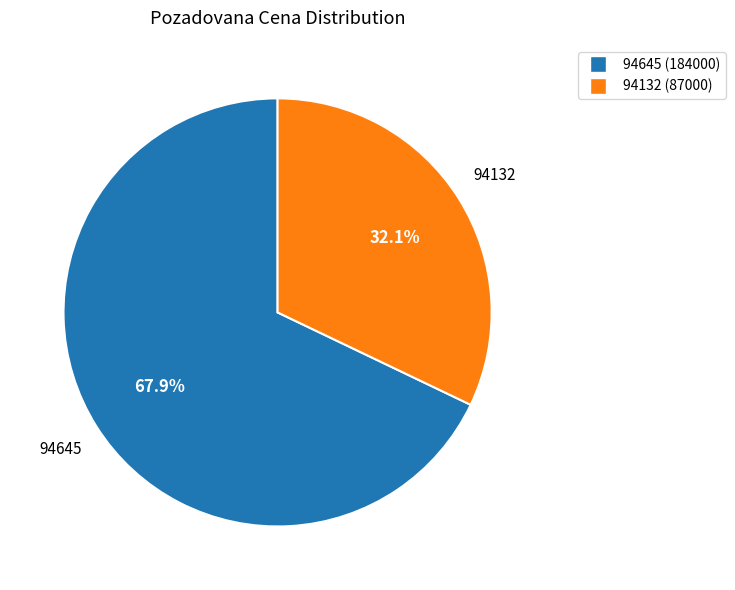

Rank the categories by value from highest to lowest.

94645, 94132